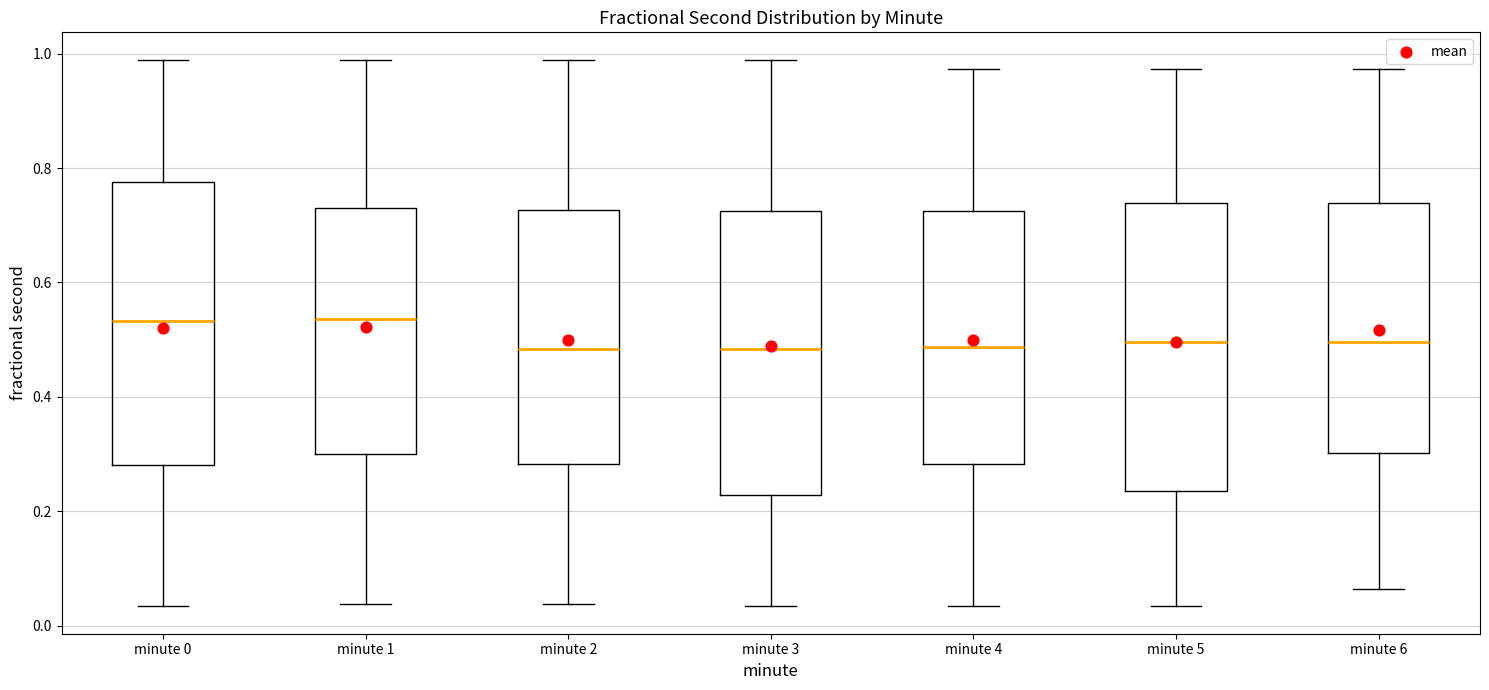

Reading left to right, read every box against the y-axis: the position of its median line, the range the box covers, and the ends of its whiskers. The values are not printed on the chart, so give them approximately, as read against the axis.

minute 0: median 0.54, box 0.28 to 0.78, whiskers 0.04 to 0.98
minute 1: median 0.54, box 0.30 to 0.72, whiskers 0.04 to 0.98
minute 2: median 0.48, box 0.28 to 0.72, whiskers 0.04 to 0.98
minute 3: median 0.48, box 0.22 to 0.72, whiskers 0.04 to 0.98
minute 4: median 0.48, box 0.28 to 0.72, whiskers 0.04 to 0.98
minute 5: median 0.50, box 0.24 to 0.74, whiskers 0.04 to 0.98
minute 6: median 0.50, box 0.30 to 0.74, whiskers 0.06 to 0.98